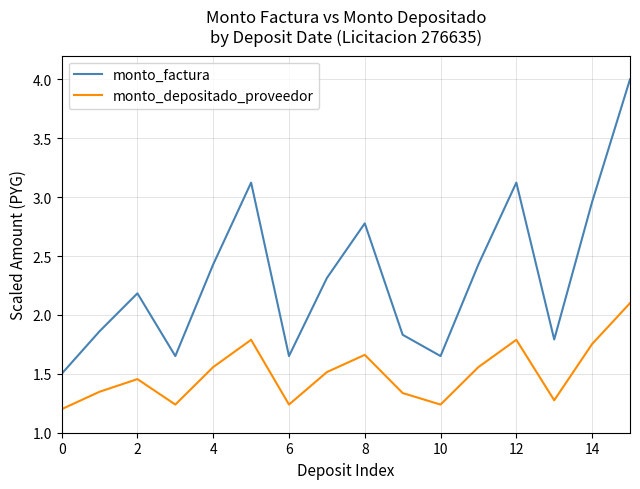

What is the greatest value displayed?

4.0